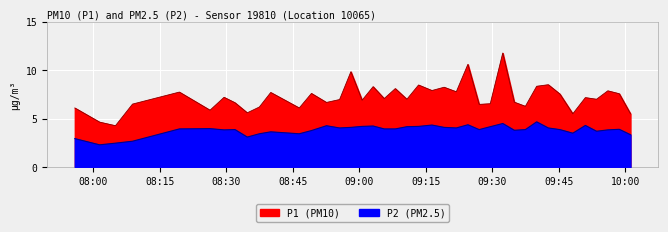

True or false: P1 and P2 cross at least once.

False